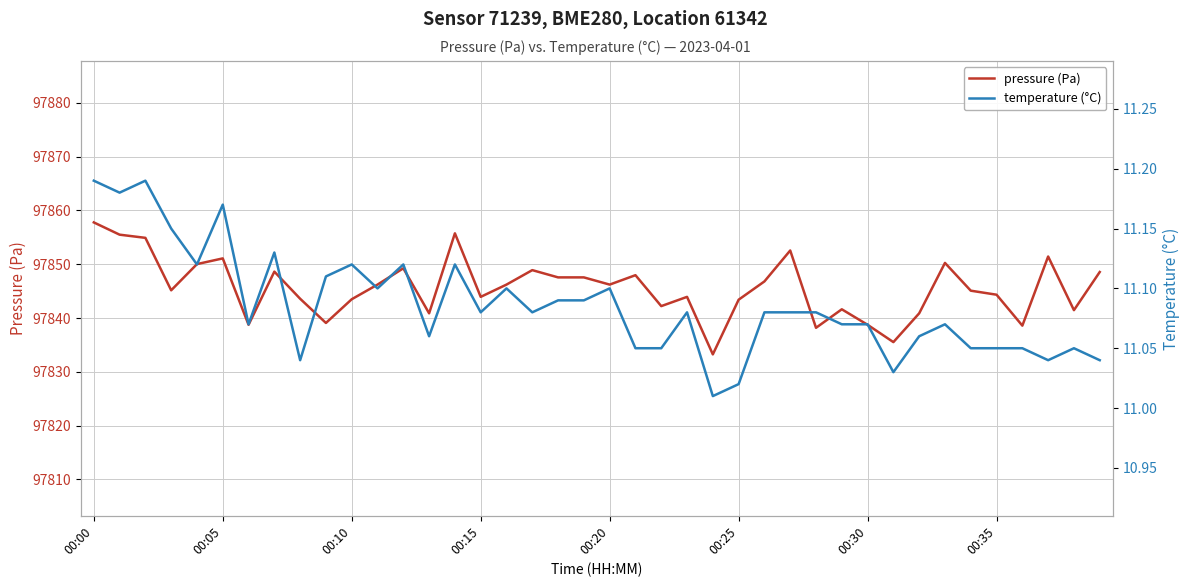

How many lines are shown in the chart?

2